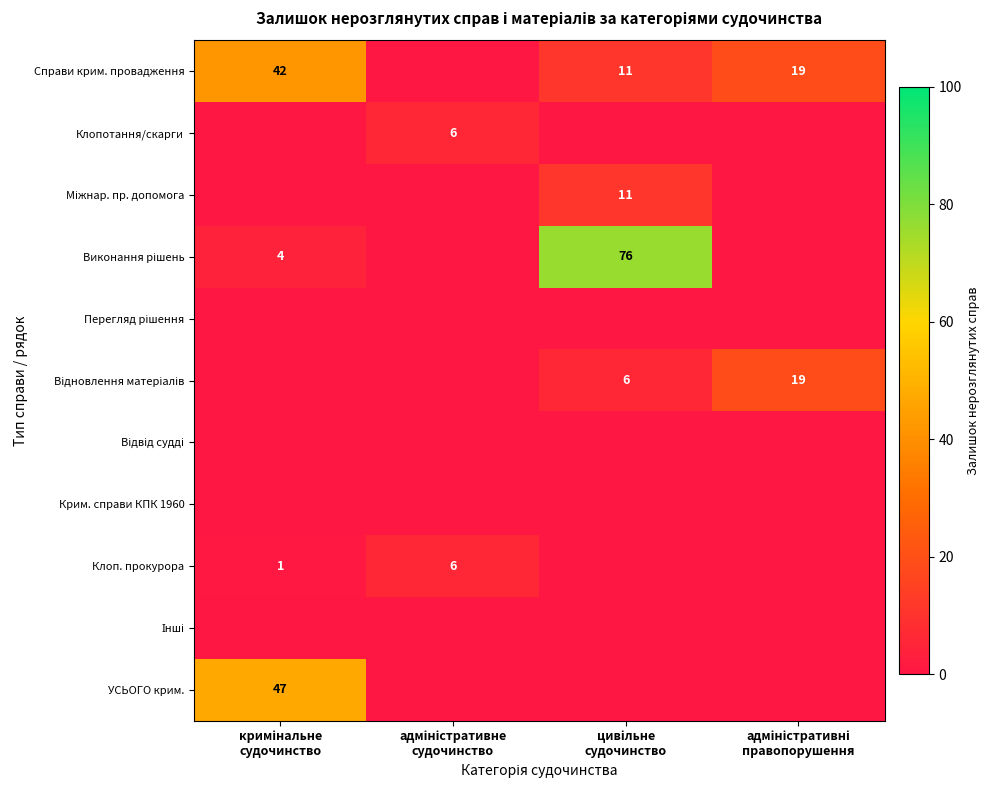

Which series changed the most between кримінальне судочинство and адміністративне судочинство?

УСЬОГО крим.